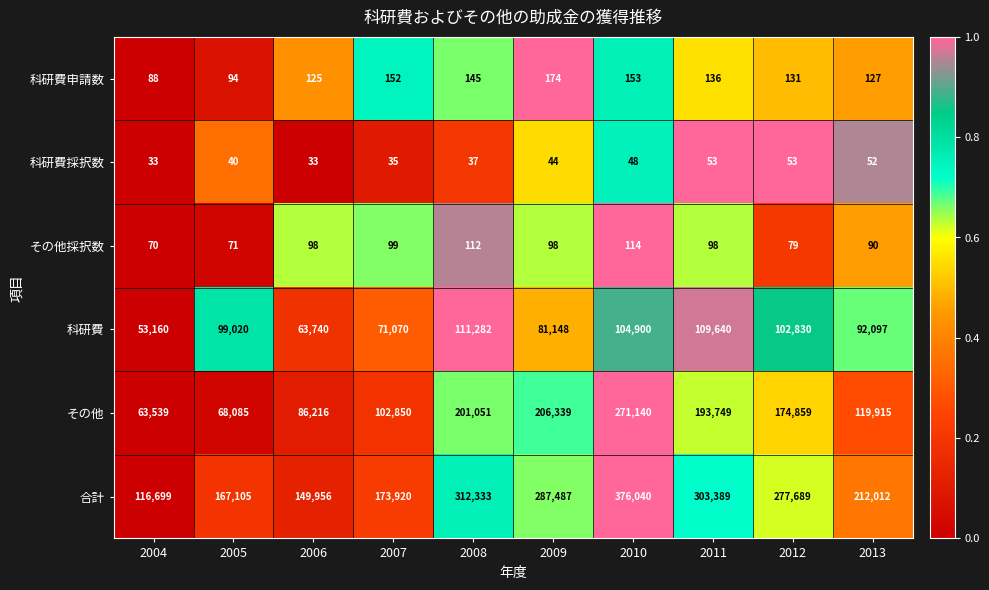

Which series has the largest total across all categories?

合計